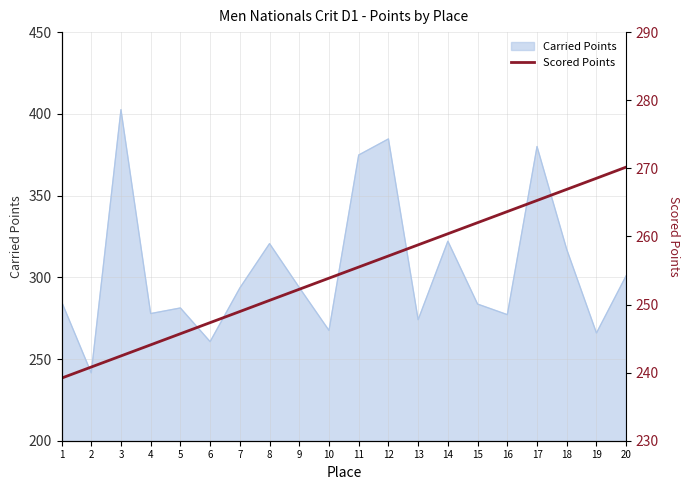

The value of Carried Points at 12 is 133.3. True or false?

False